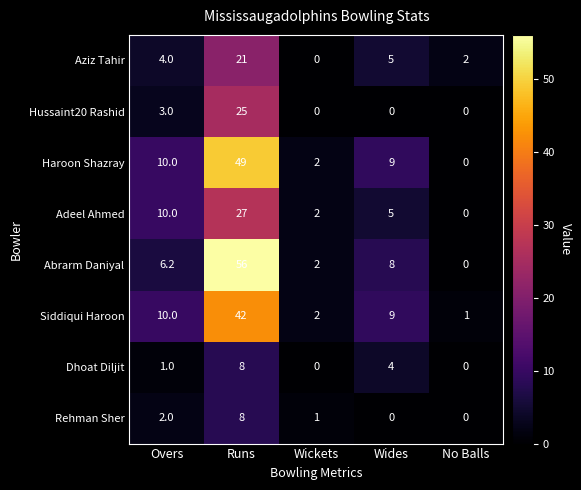

What is the difference between the maximum and second lowest values in the Abrarm Daniyal series?

54.0